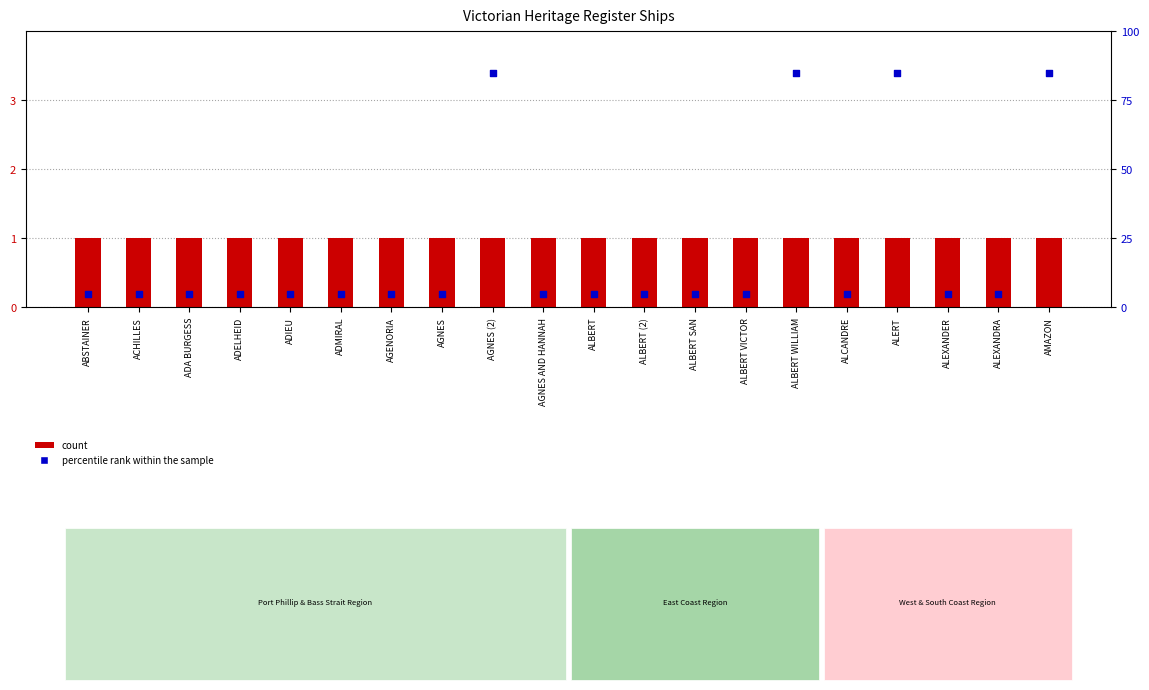

What is the total value across all series at ACHILLES?

6